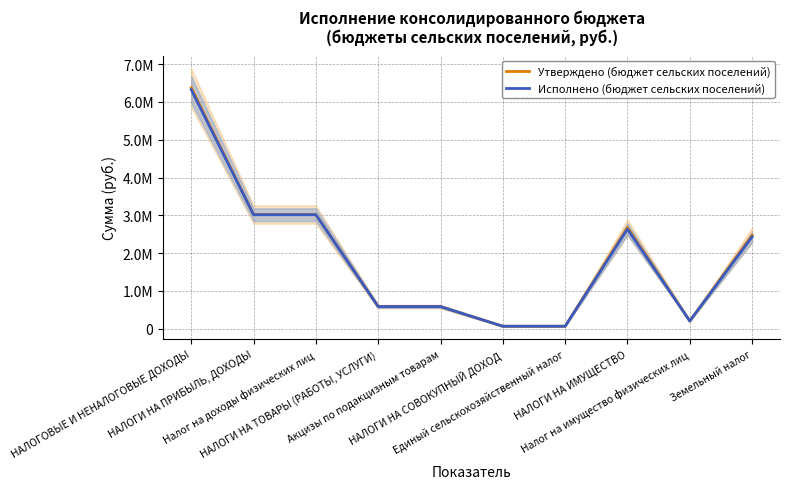

Rank the series by their maximum value, from highest to lowest.

Утверждено (бюджет сельских поселений), Исполнено (бюджет сельских поселений)